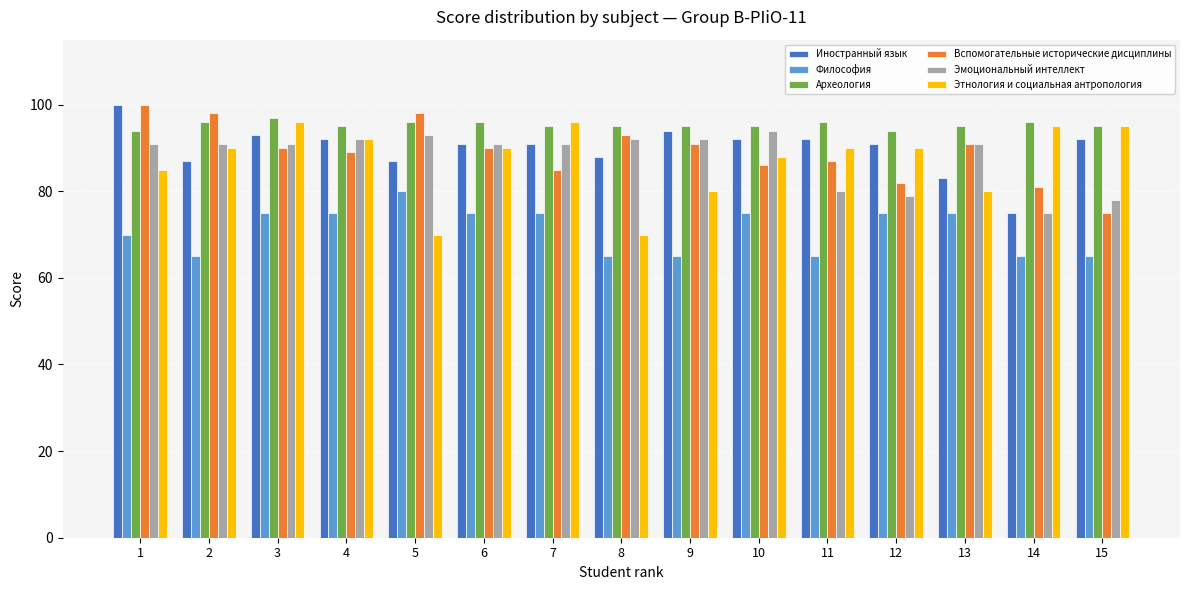

What is the sum of all Иностранный язык values?

1348